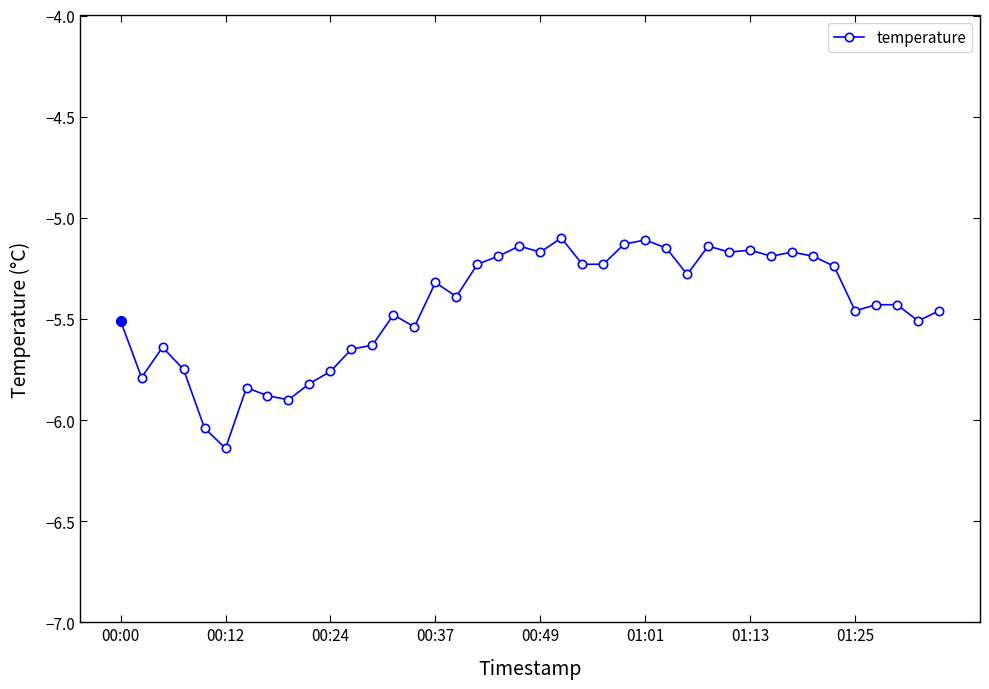

What is the average value?

-5.4